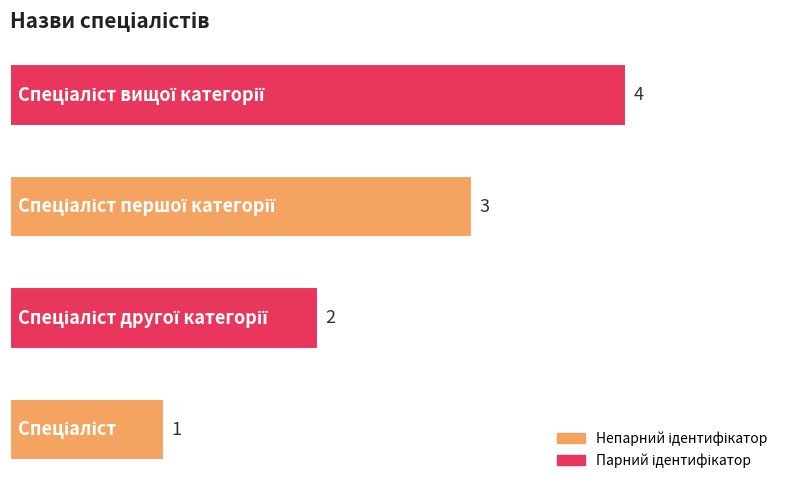

What is the difference between the maximum and minimum values?

3